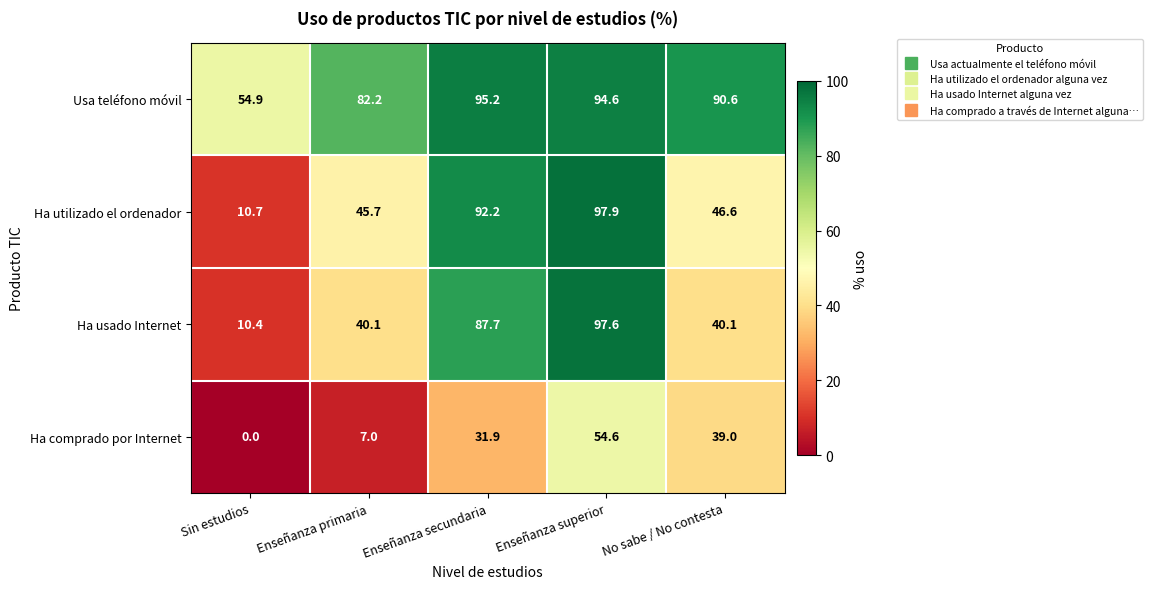

Count the number of categories in the chart.

5